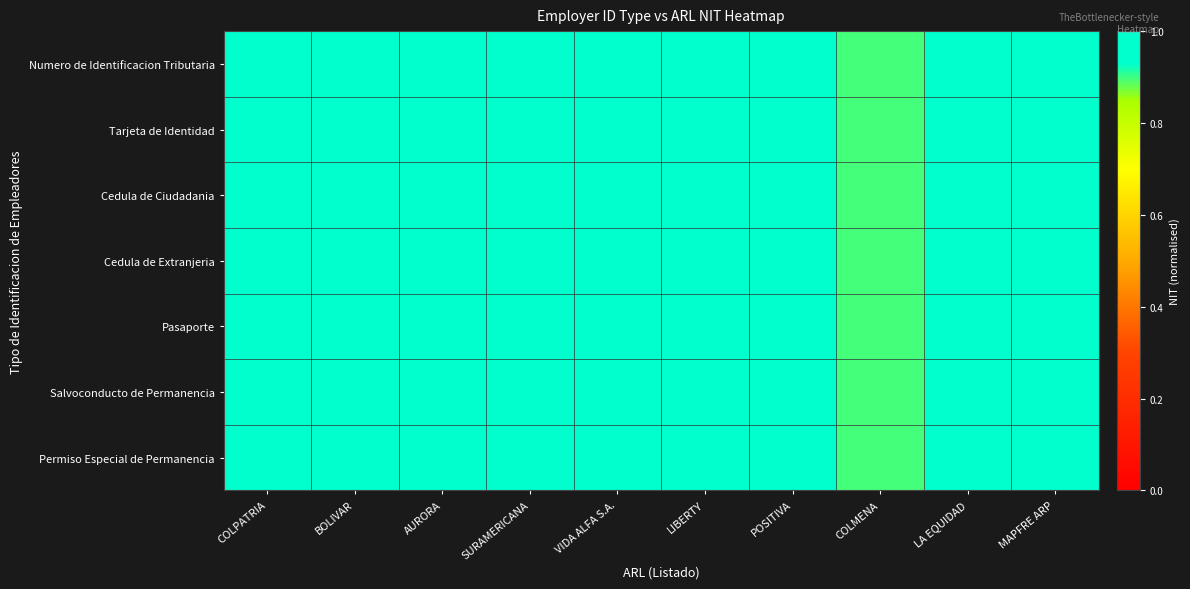

Rank the series at LA EQUIDAD from highest to lowest value.

Numero de Identificacion Tributaria, Tarjeta de Identidad, Cedula de Ciudadania, Cedula de Extranjeria, Pasaporte, Salvoconducto de Permanencia, Permiso Especial de Permanencia